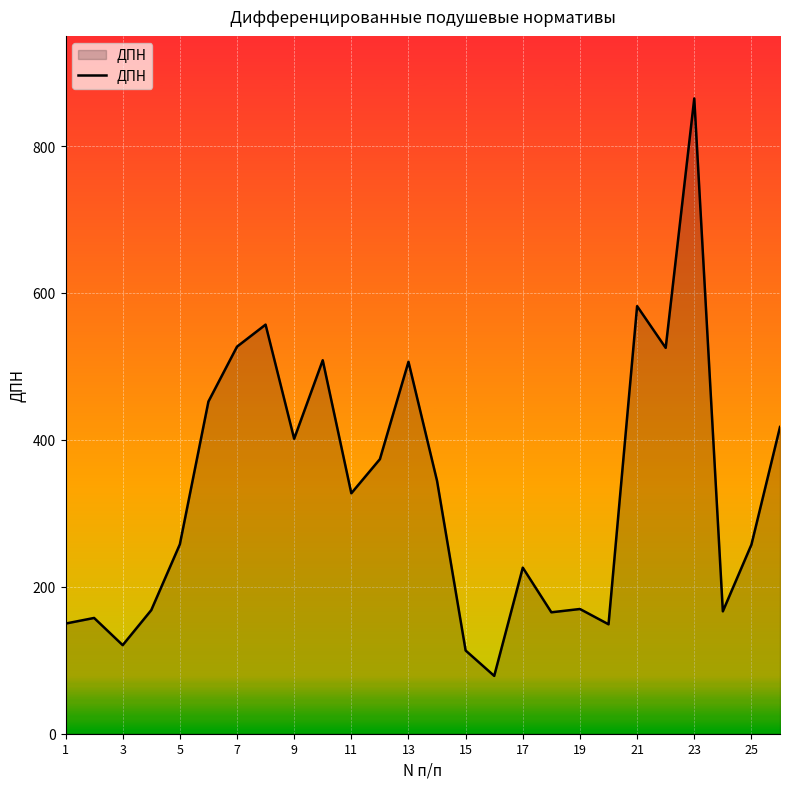

What is the smallest value displayed?

78.7